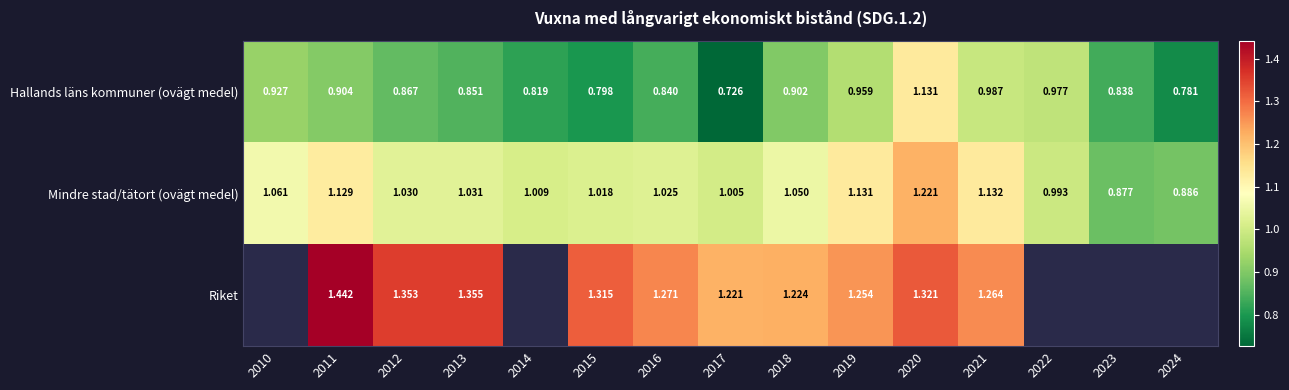

At which label is Mindre stad/tätort (ovägt medel) closest to 1?

2017